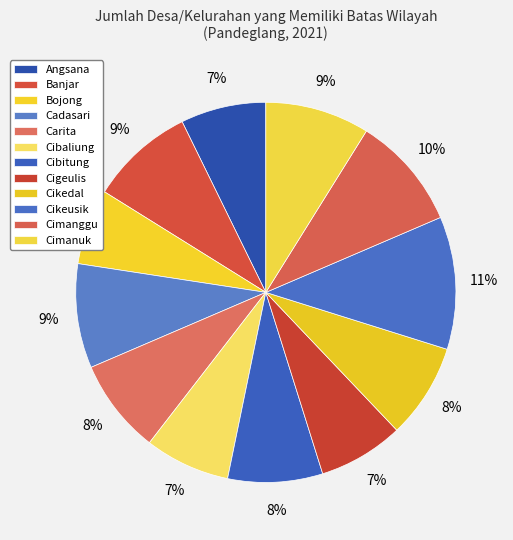

To the nearest percent, what is the difference between the Banjar and Cikedal slice percentages?

1%